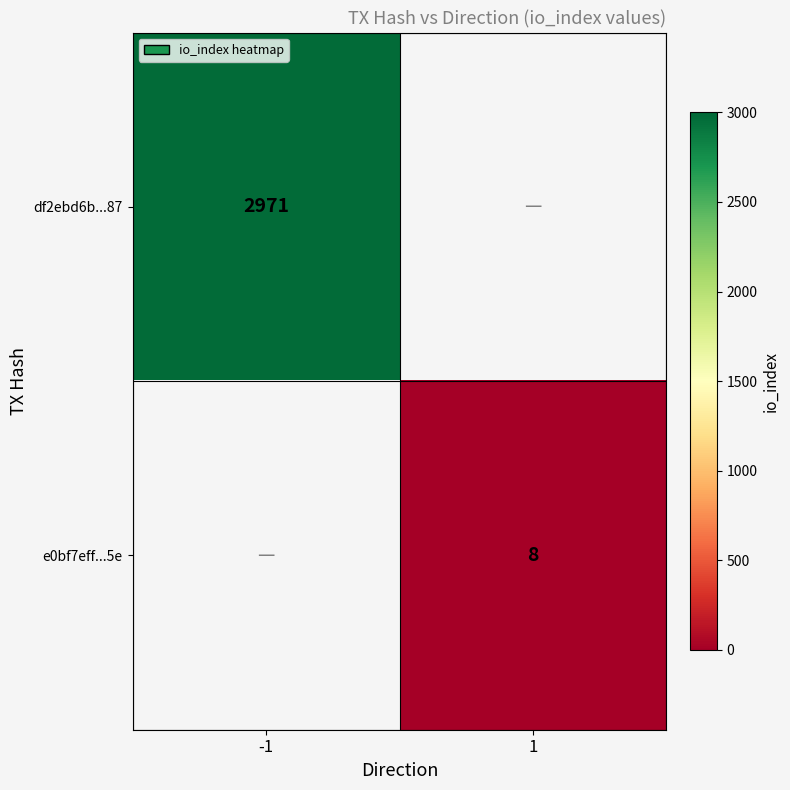

Is the value of e0bf7eff...5e at 1 greater than the value of df2ebd6b...87 at -1?

No